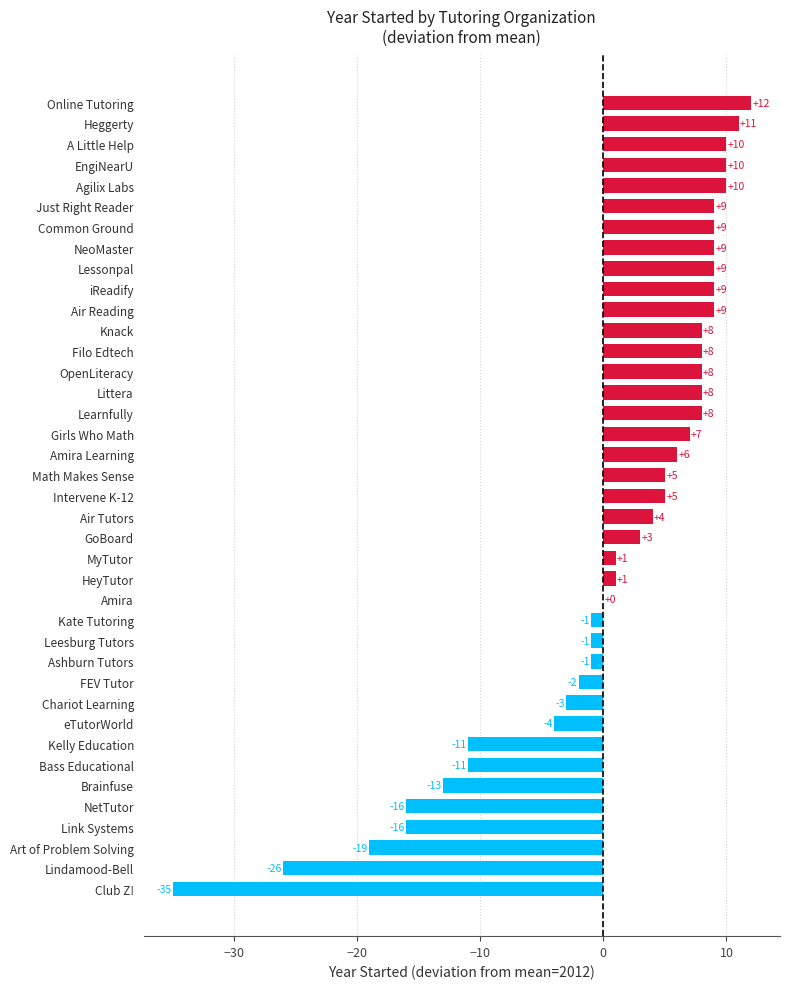

Count the number of categories in the chart.

39